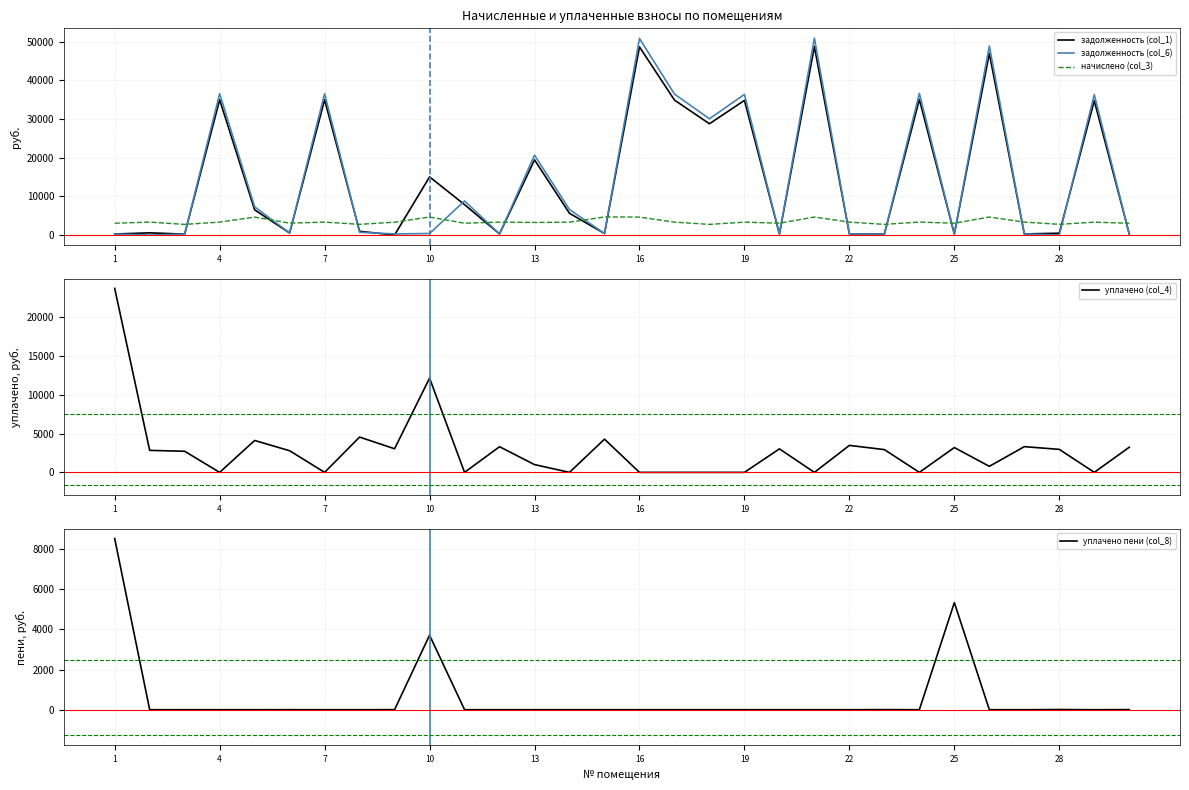

Which series ends up on top after the final intersection of начислено (col_3) and задолженность (col_6)?

начислено (col_3)